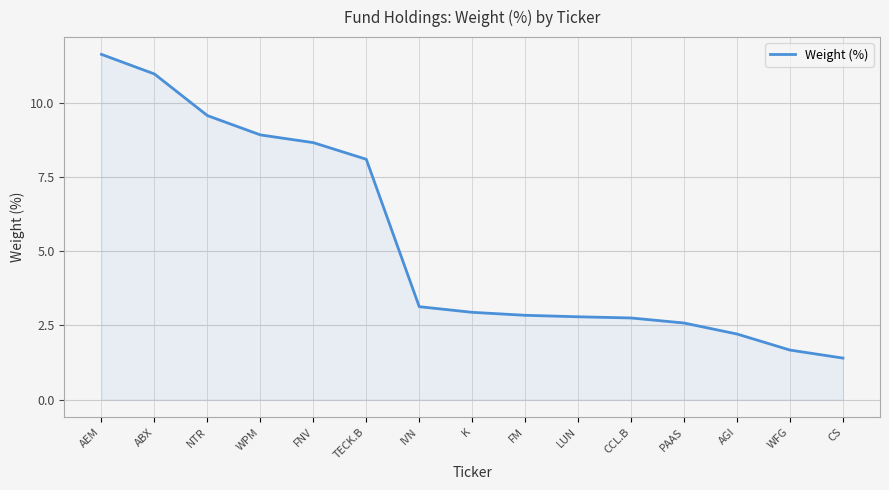

What is the minimum value shown in the chart?

1.4